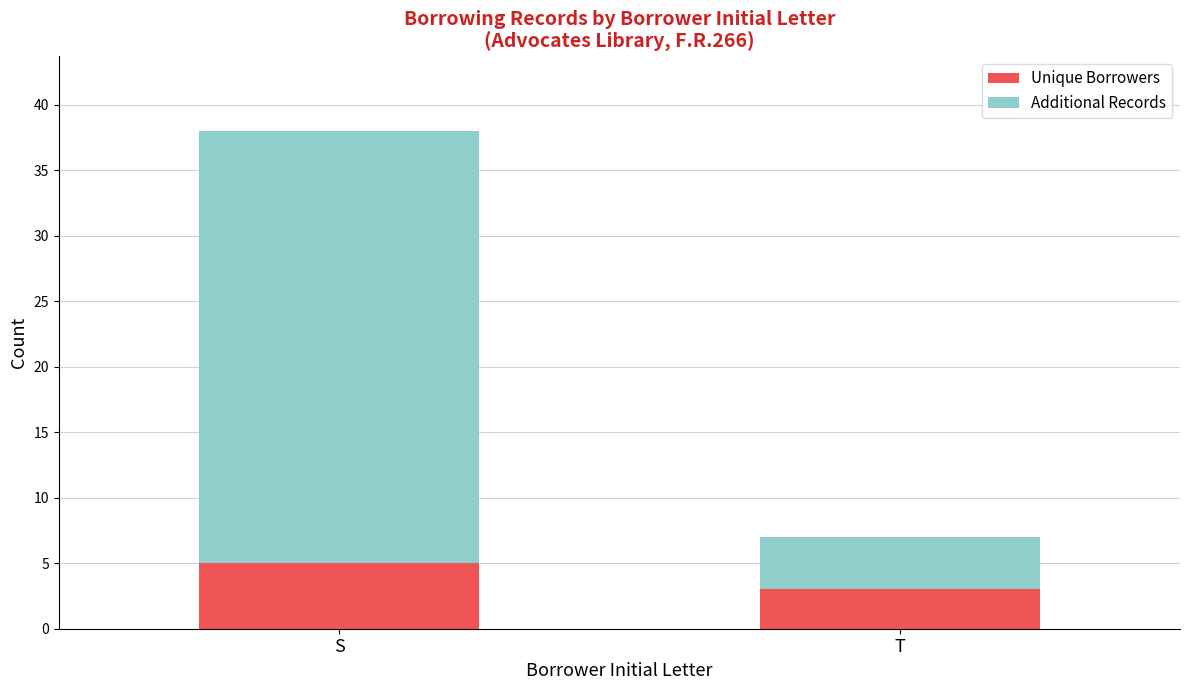

What is the average value of the Unique Borrowers series?

4